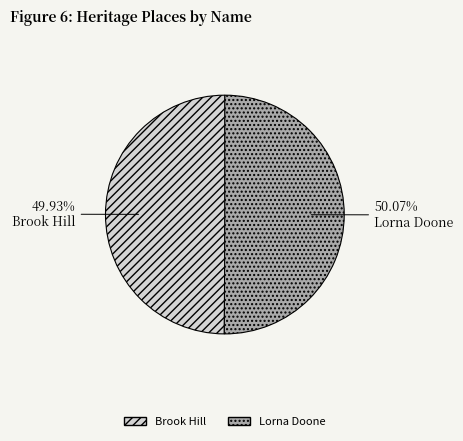

What is the ratio of the value at Lorna Doone to the value at Brook Hill?

1.0